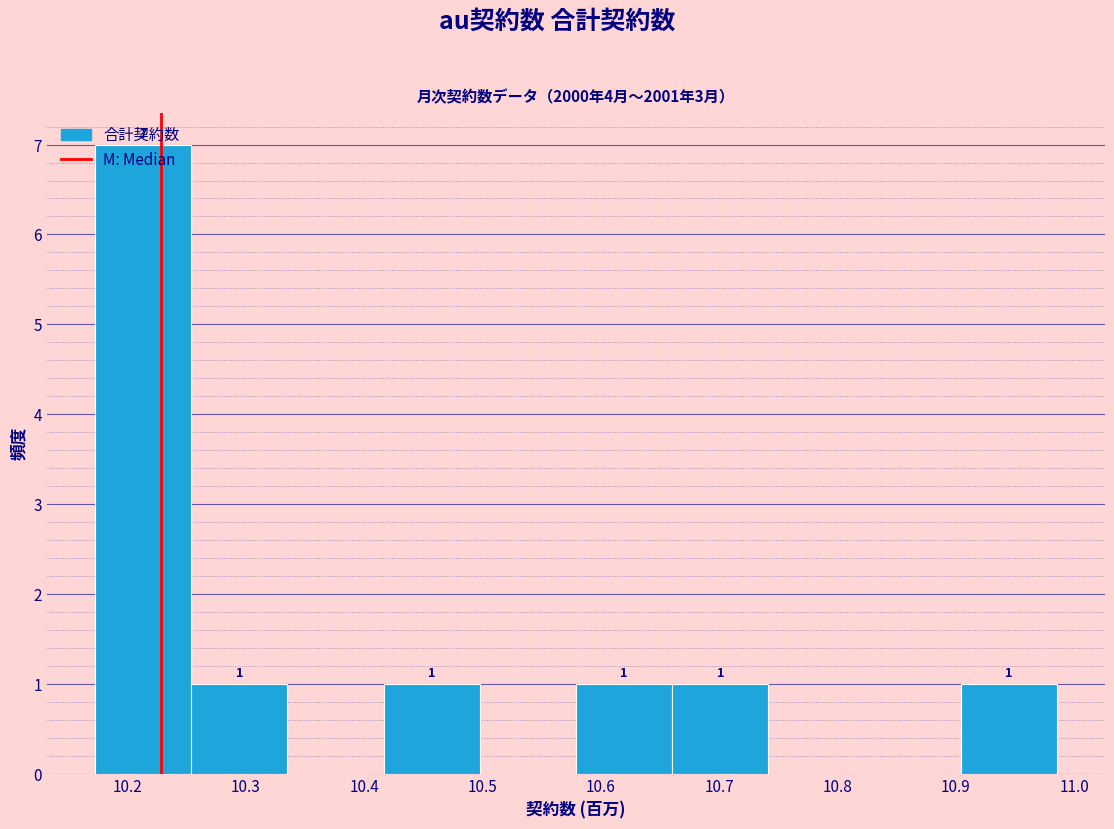

Which range on the x-axis has the tallest bar?

10.17 to 10.25